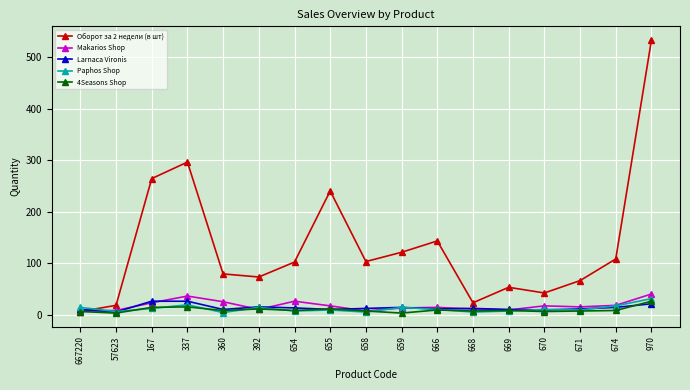

What is the maximum value for Paphos Shop?

31